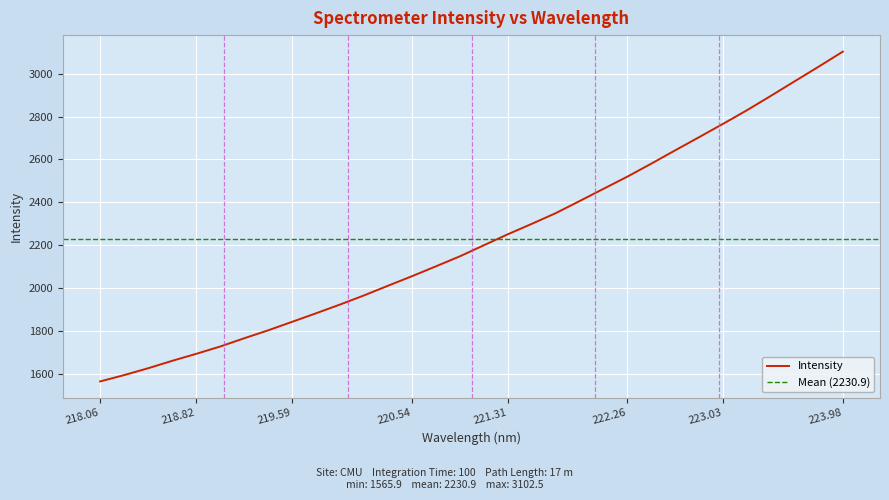

How many lines are shown in the chart?

1